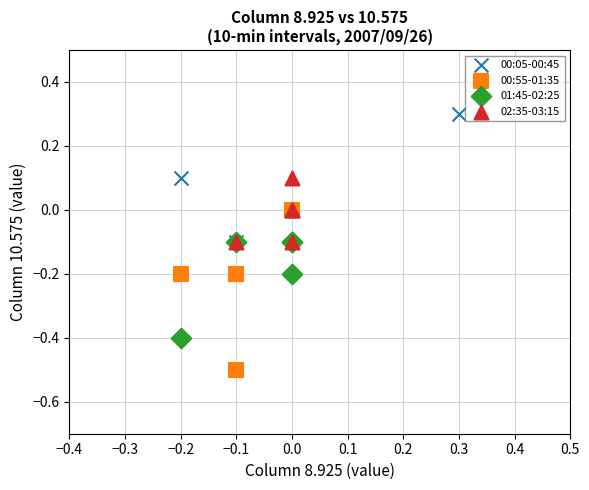

Which series contains the lowest Y value?

00:55-01:35